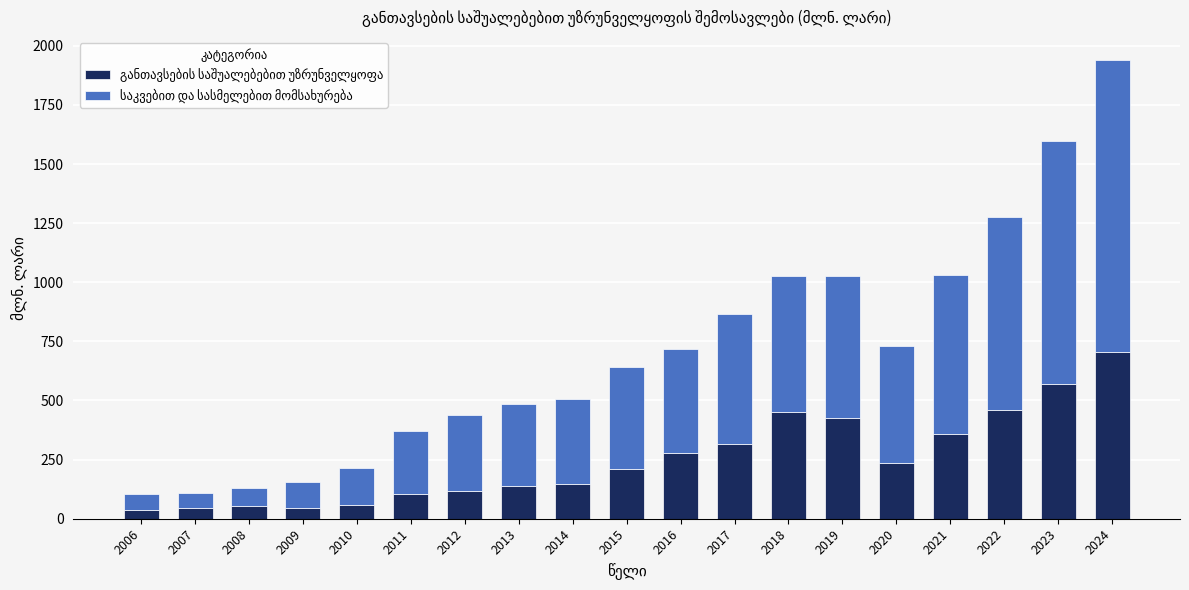

What is the total value across all series at 2020?

729.3